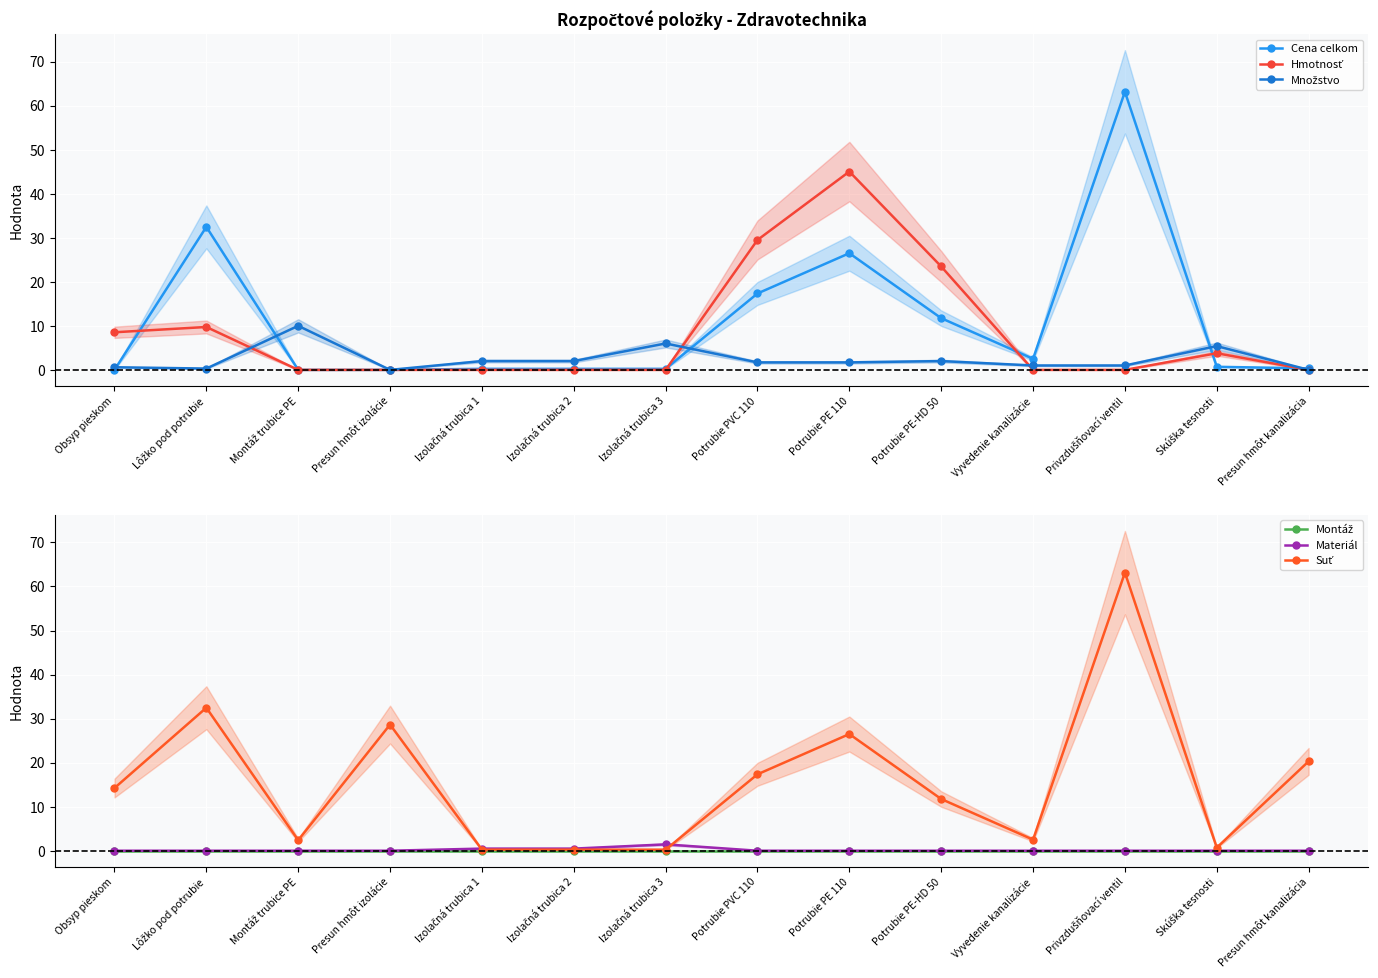

How many interior local valleys does the Suť series have?

3